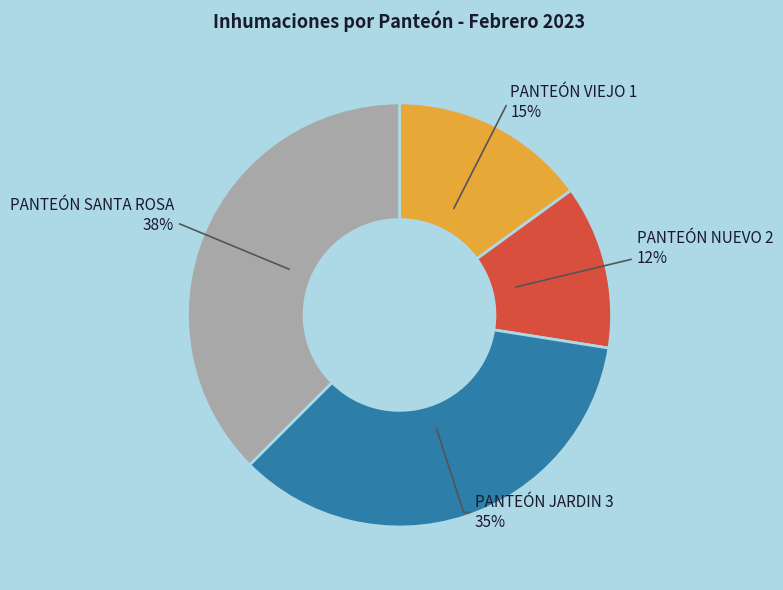

Is there a majority slice in this chart?

No